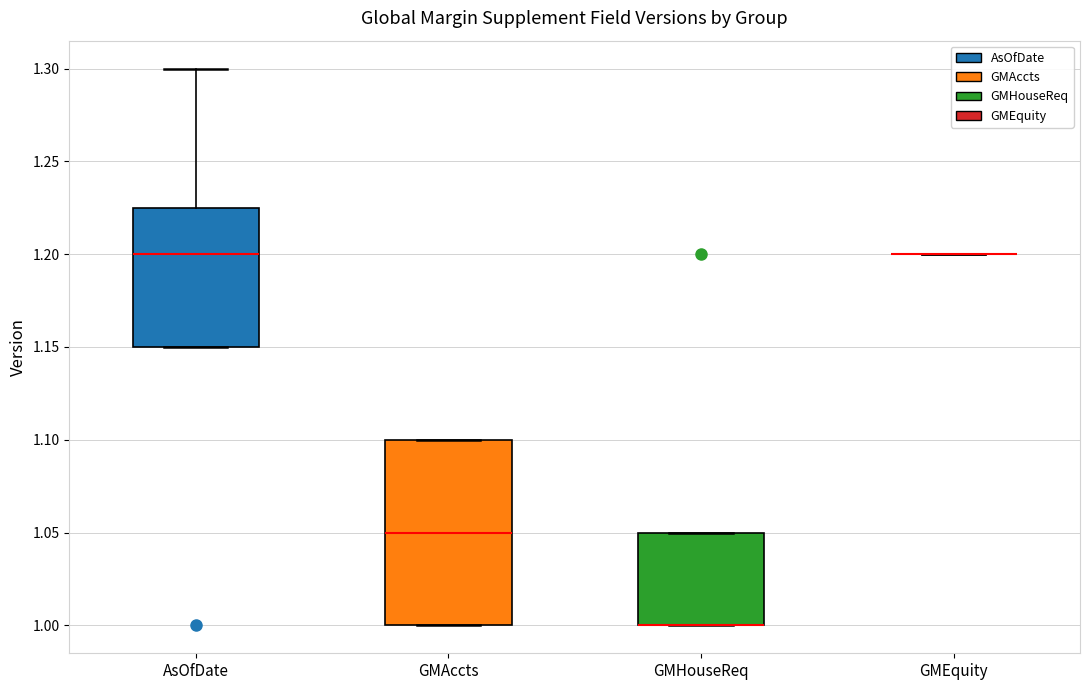

Reading left to right, read every box against the y-axis: the position of its median line, the range the box covers, and the ends of its whiskers. The values are not printed on the chart, so give them approximately, as read against the axis.

AsOfDate: median 1.200, box 1.150 to 1.225, whiskers 1.150 to 1.300
GMAccts: median 1.050, box 1.000 to 1.100, whiskers 1.000 to 1.100
GMHouseReq: median 1.000 (drawn on the box's lower edge), box 1.000 to 1.050, whiskers 1.000 to 1.050
GMEquity: box collapsed to a line at 1.200, whiskers 1.200 to 1.200